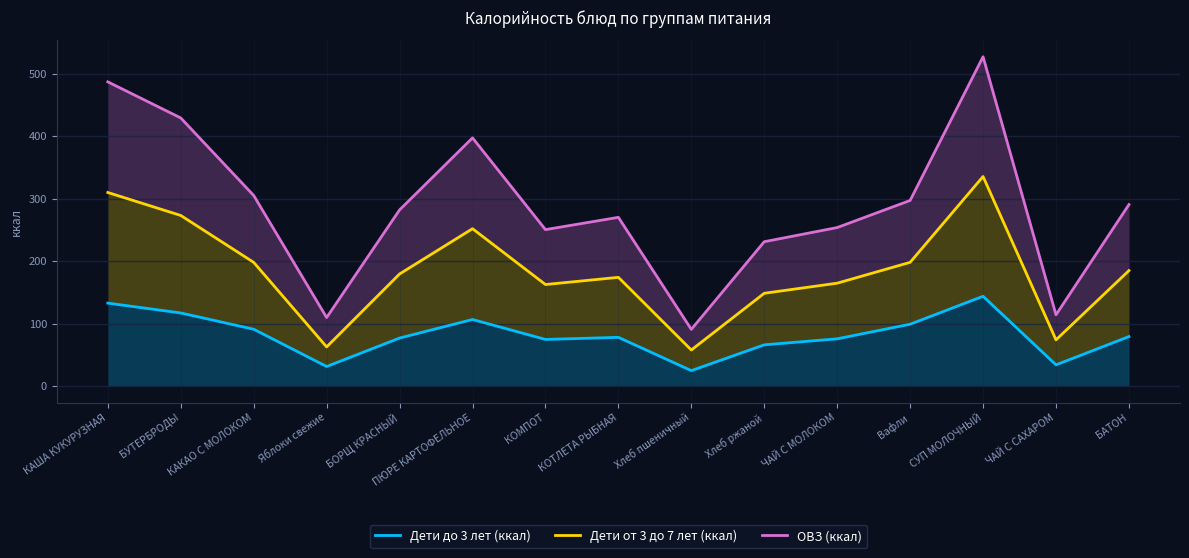

What is the sum of the ОВЗ (ккал) values at КОМПОТ and Яблоки свежие?

360.0